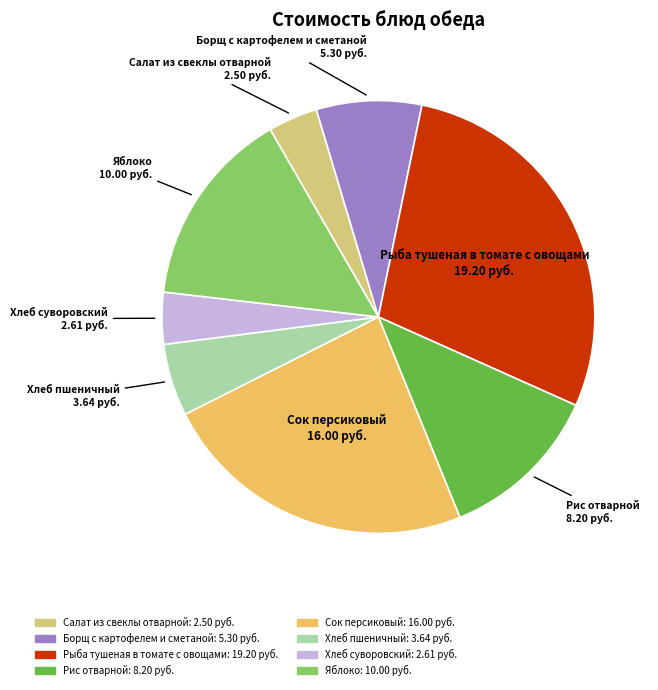

Which category has the biggest portion of the pie?

Рыба тушеная в томате с овощами